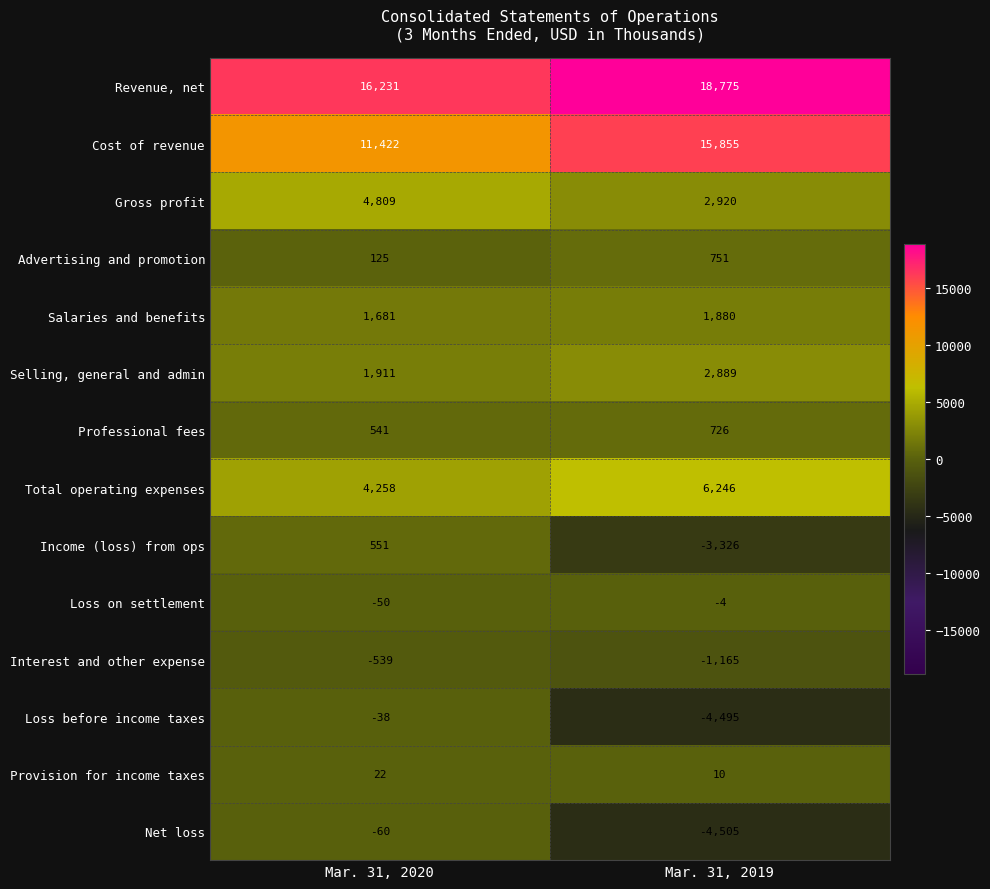

What is the sum of the Cost of revenue values at Mar. 31, 2019 and Mar. 31, 2020?

27277